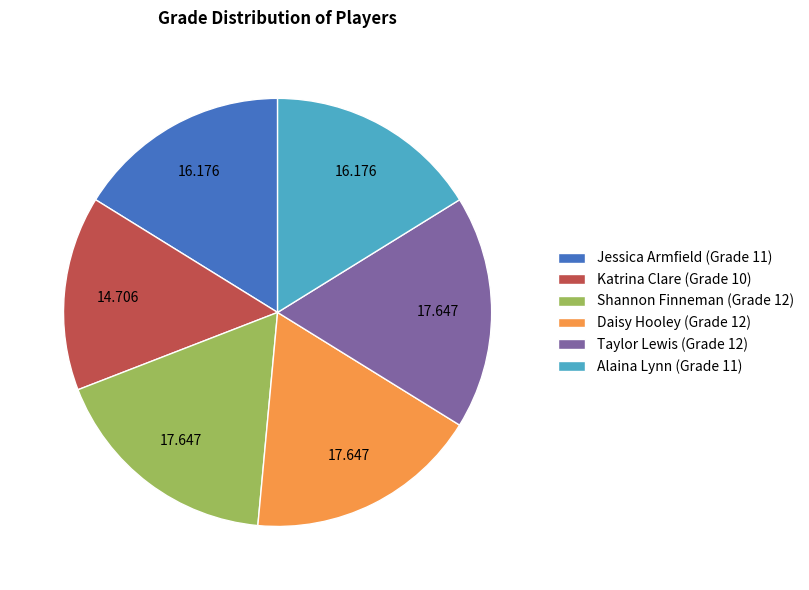

How many segments does this pie chart have?

6